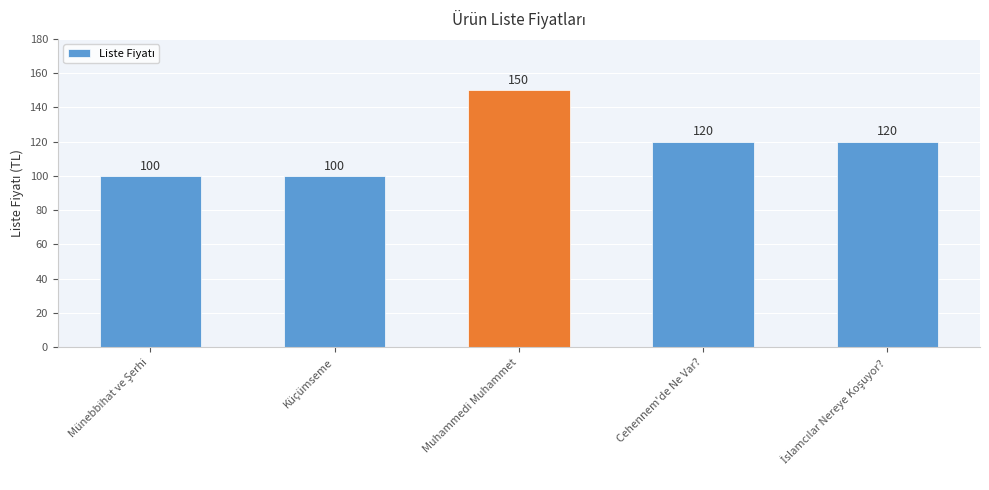

What is the sum of all values?

590